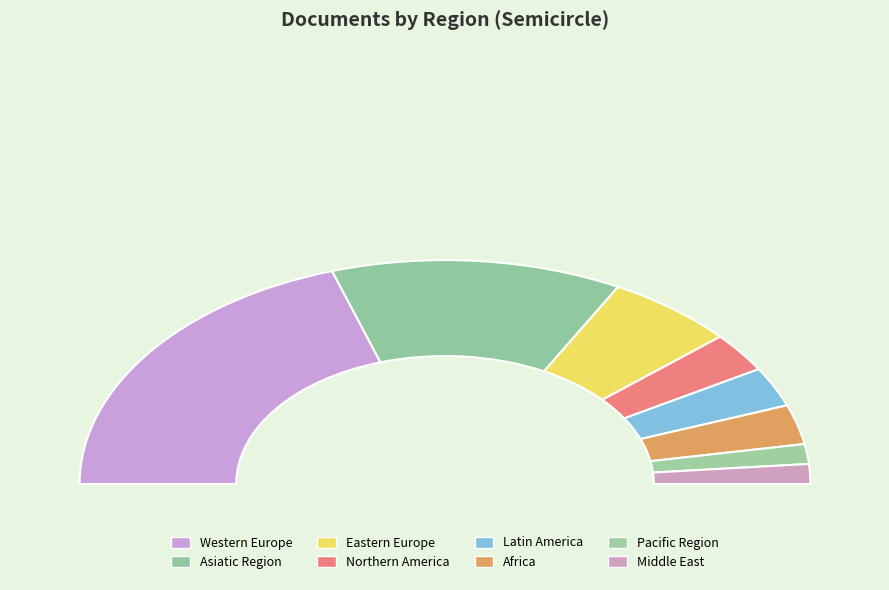

Which category has the smallest portion of the pie?

Pacific Region